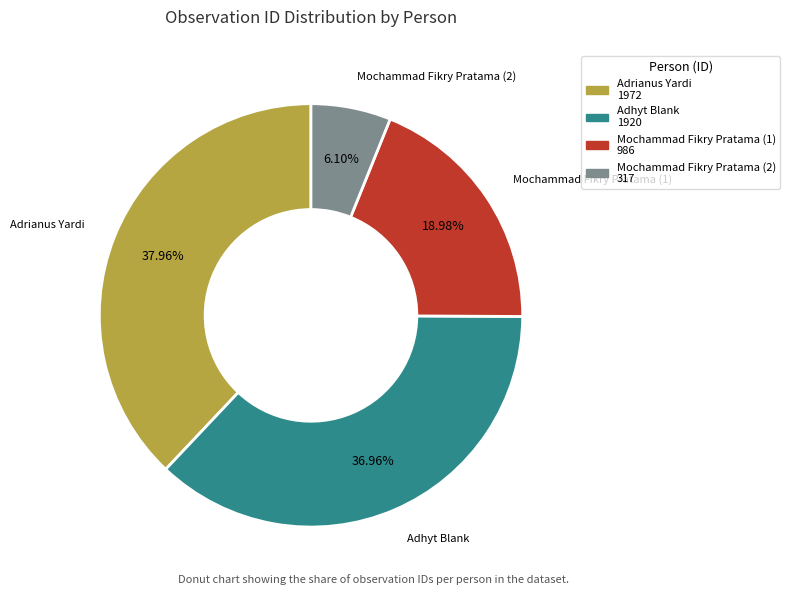

Is the sum of Mochammad Fikry Pratama (2) and Adhyt Blank greater than half?

No